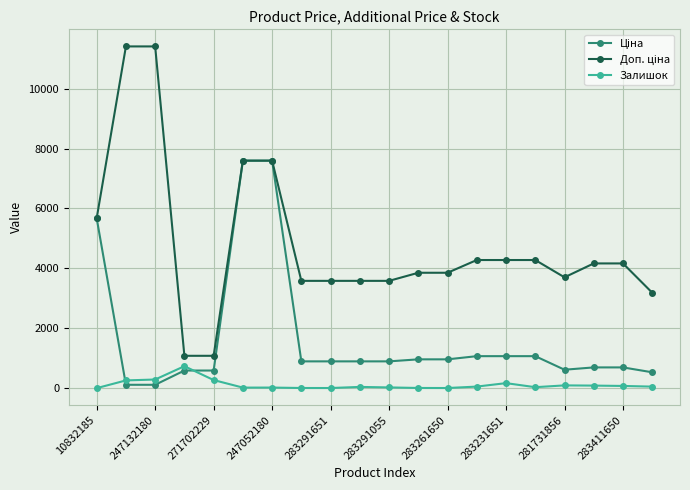

What is the maximum value for Залишок?

735.0